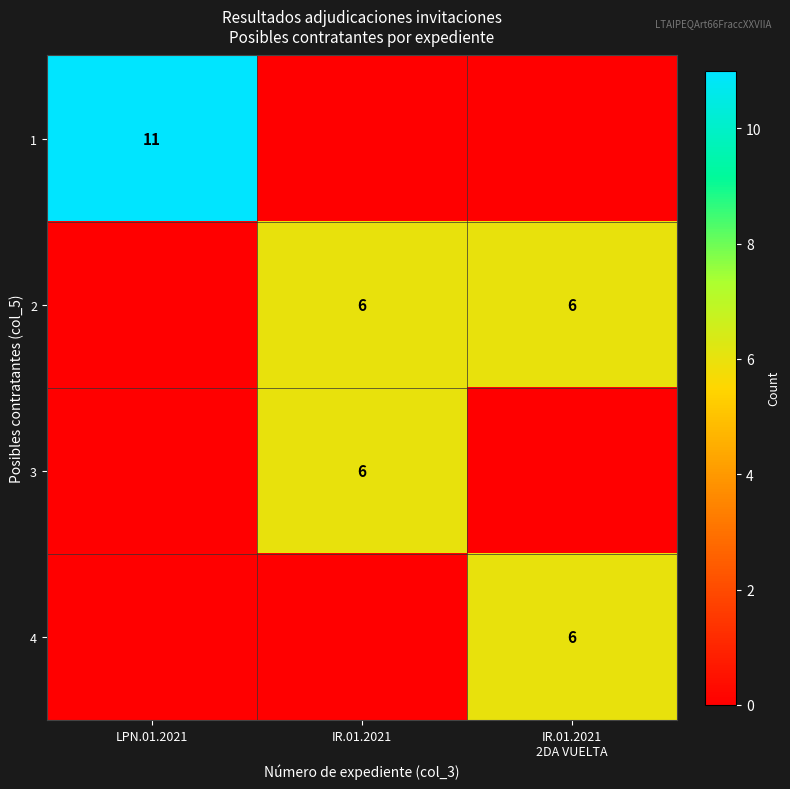

What is the difference between the highest and lowest values at LPN.01.2021?

11